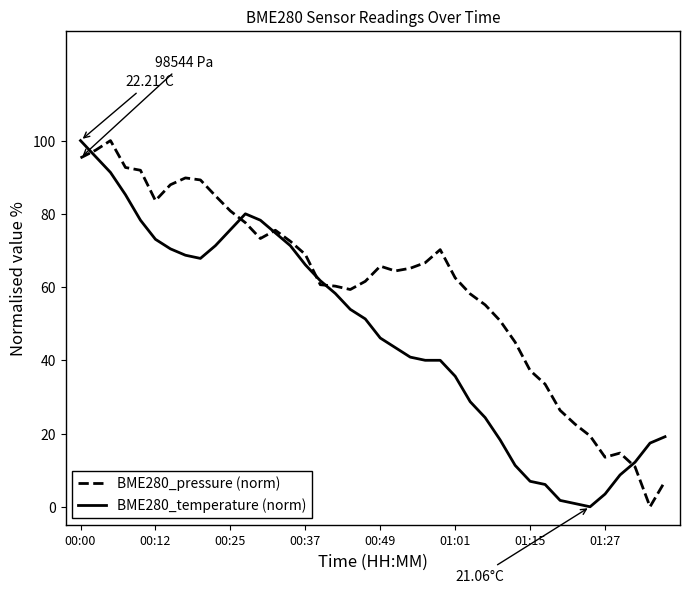

Which series has the largest total across all categories?

BME280_pressure (norm)